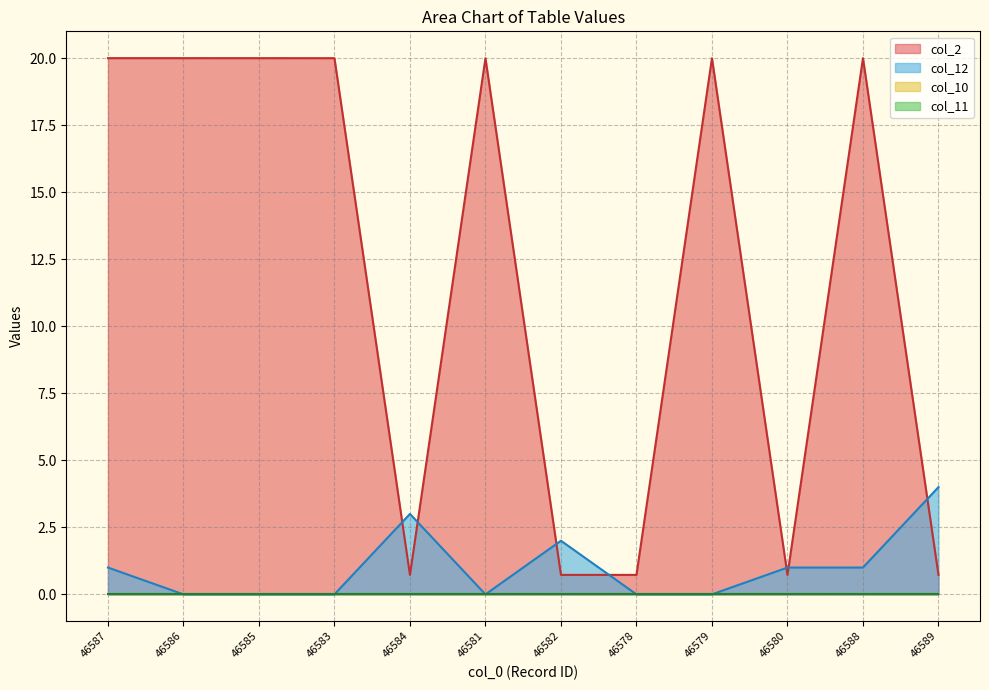

What is the sum of the col_2 values at 46589 and 46581?

20.7